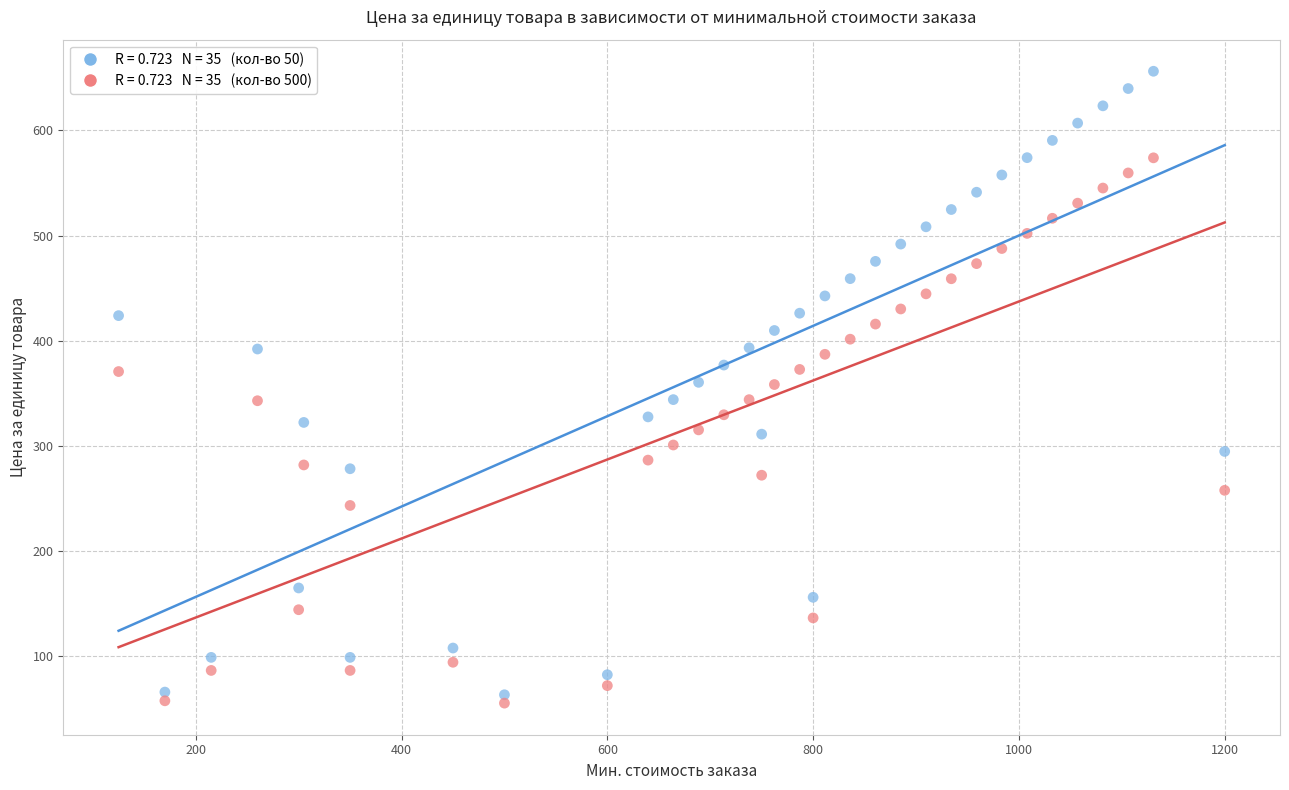

Across all data points, what is the range of X values (max minus min)?

1075.0